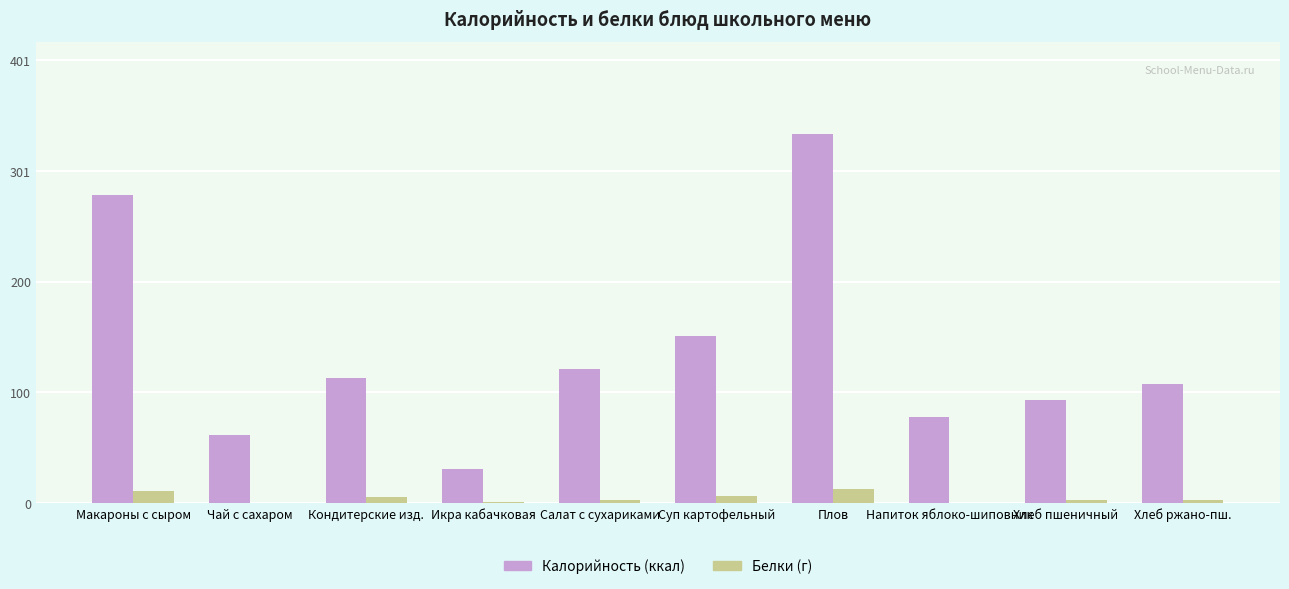

At which category is the sum across all series the highest?

Плов